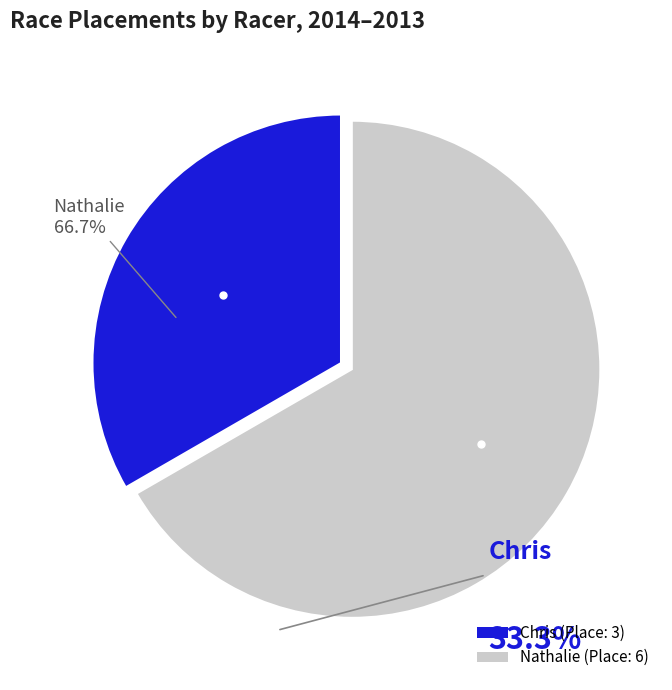

Which category has the biggest portion of the pie?

Nathalie